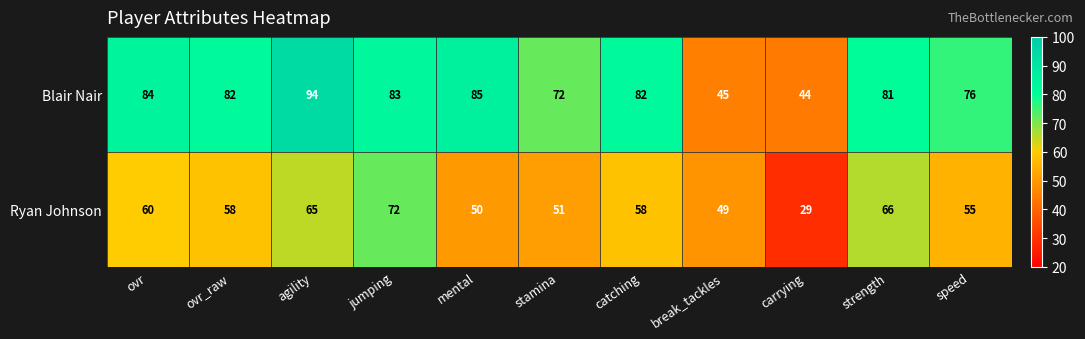

Which series has the widest spread of values?

Blair Nair